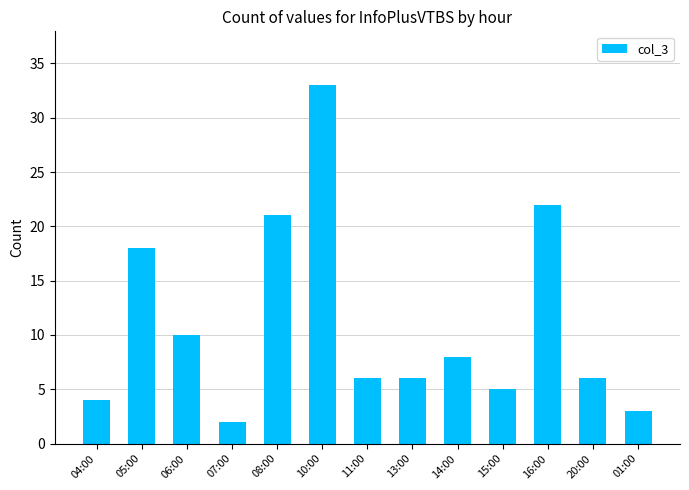

Read the value at 04:00, to the nearest 5.

5